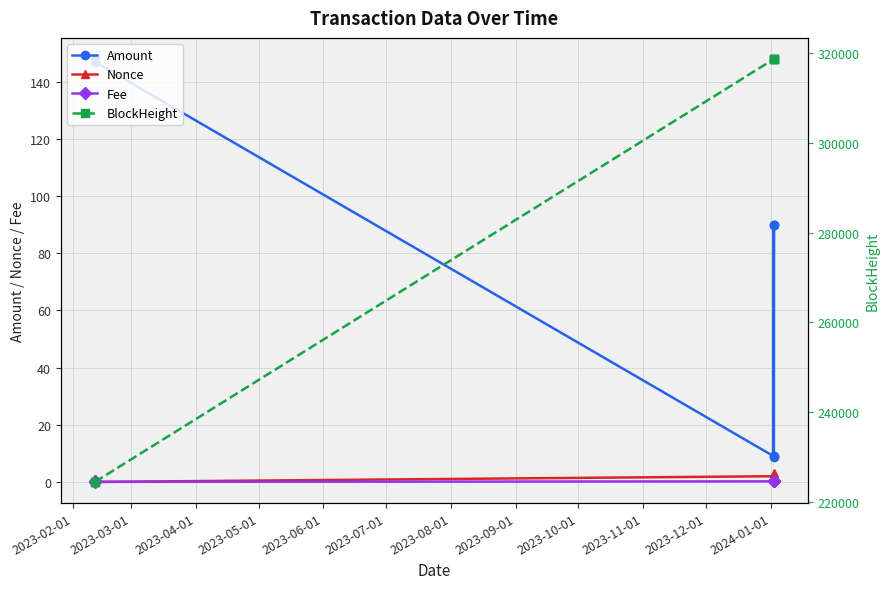

What is the value of the Amount point at the 3rd from the left?

9.0